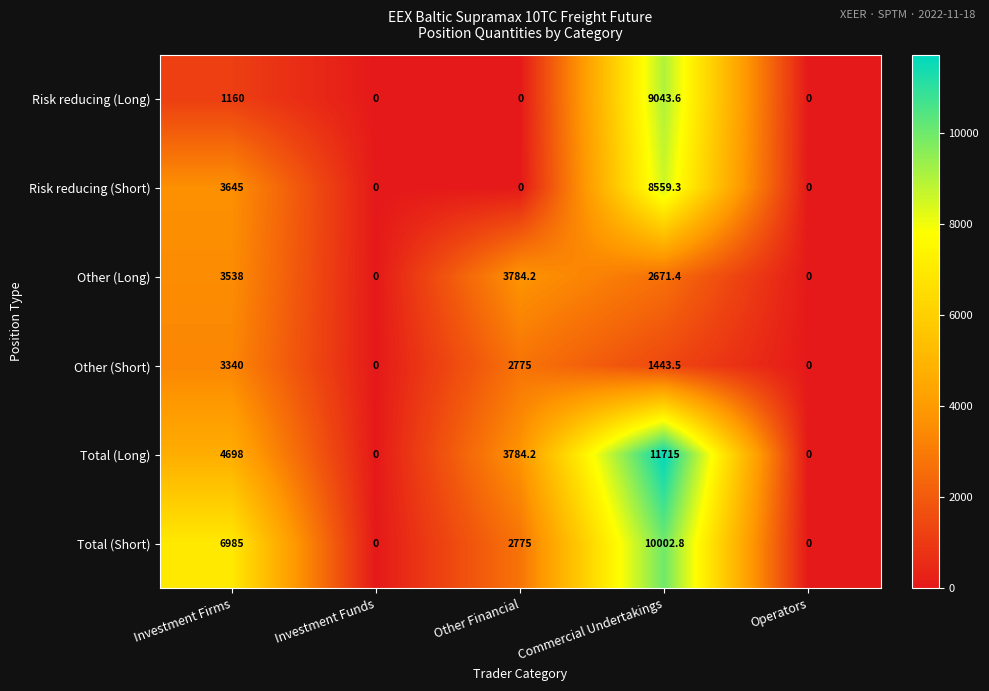

What is the maximum value for Other (Short)?

3340.0